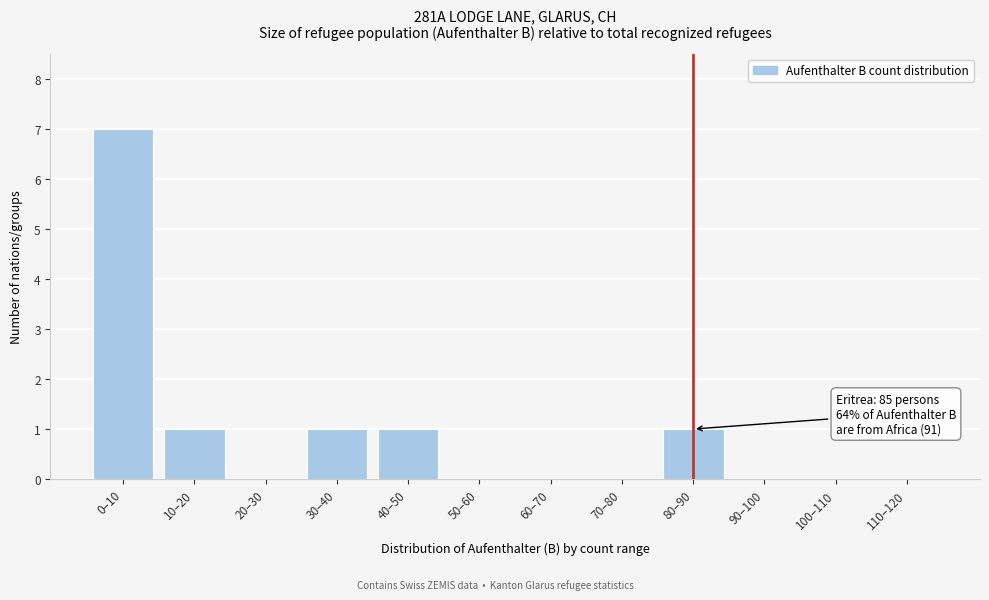

Reading left to right, list all the values displayed in this chart.

0–10=7	10–20=1	20–30=0	30–40=1	40–50=1	50–60=0	60–70=0	70–80=0	80–90=1	90–100=0	100–110=0	110–120=0